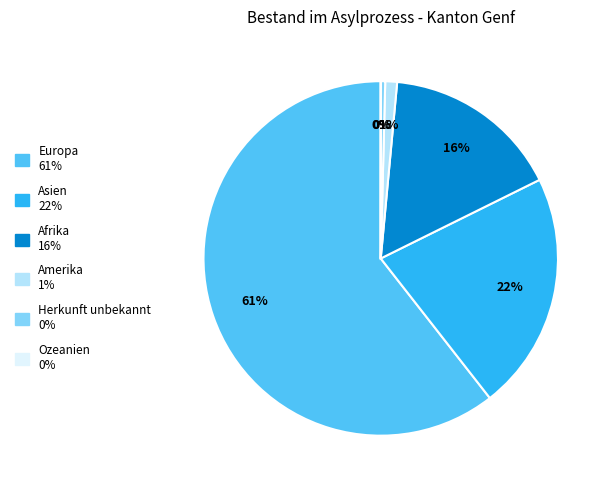

Which category accounts for the majority?

Europa